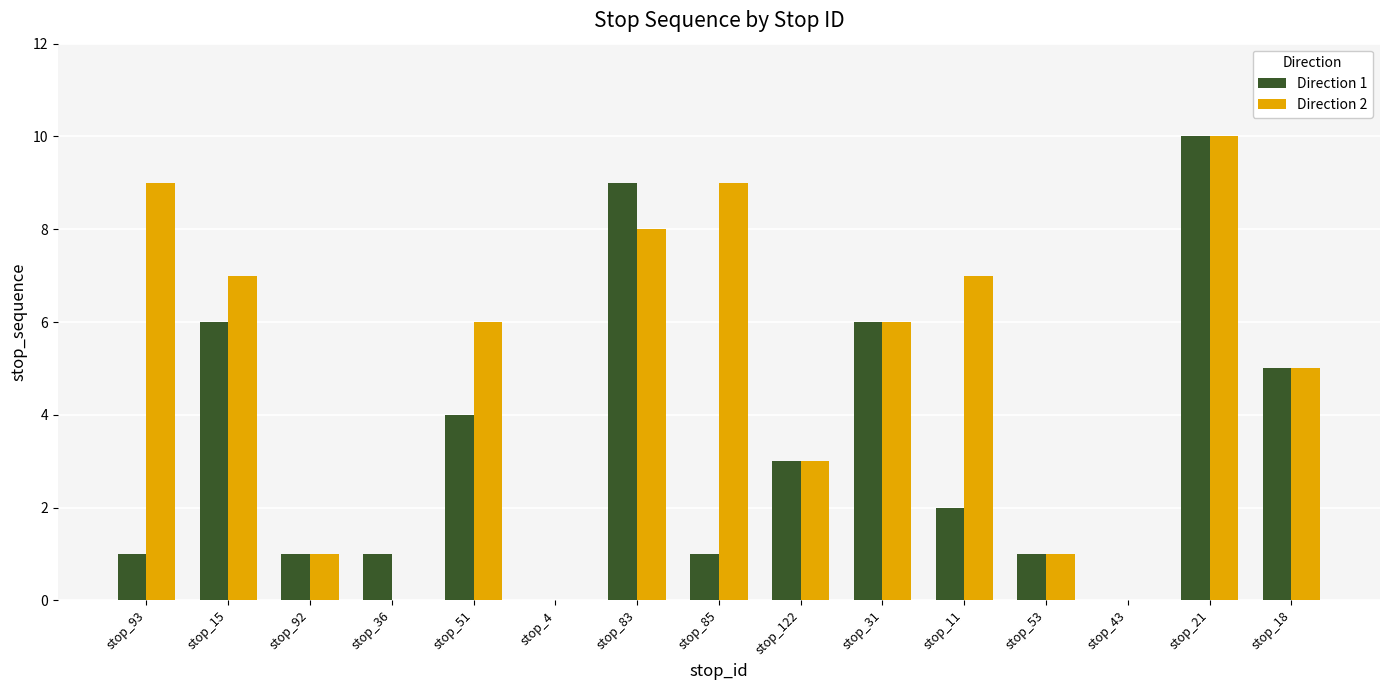

Count the Direction 1 values in the range 1 to 6.

11